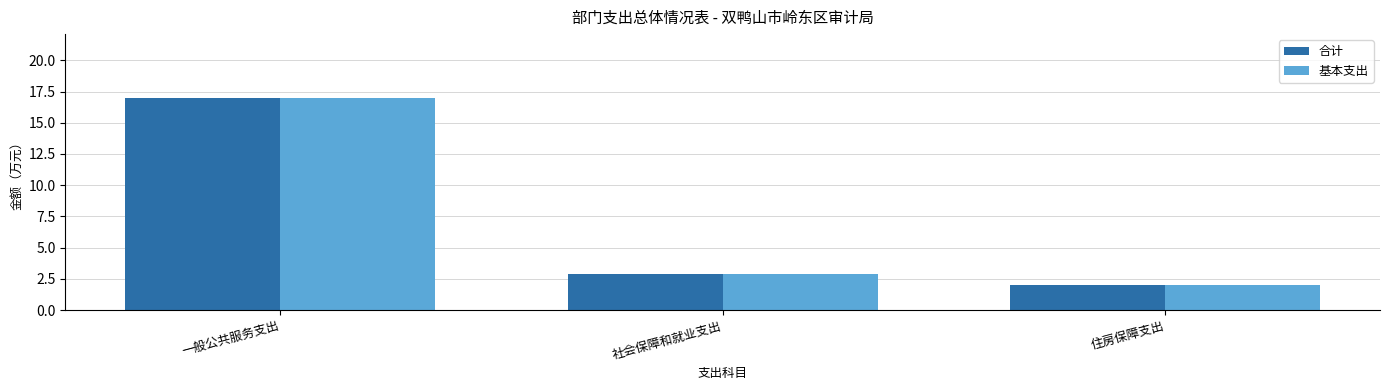

At which category is the sum across all series the highest?

一般公共服务支出